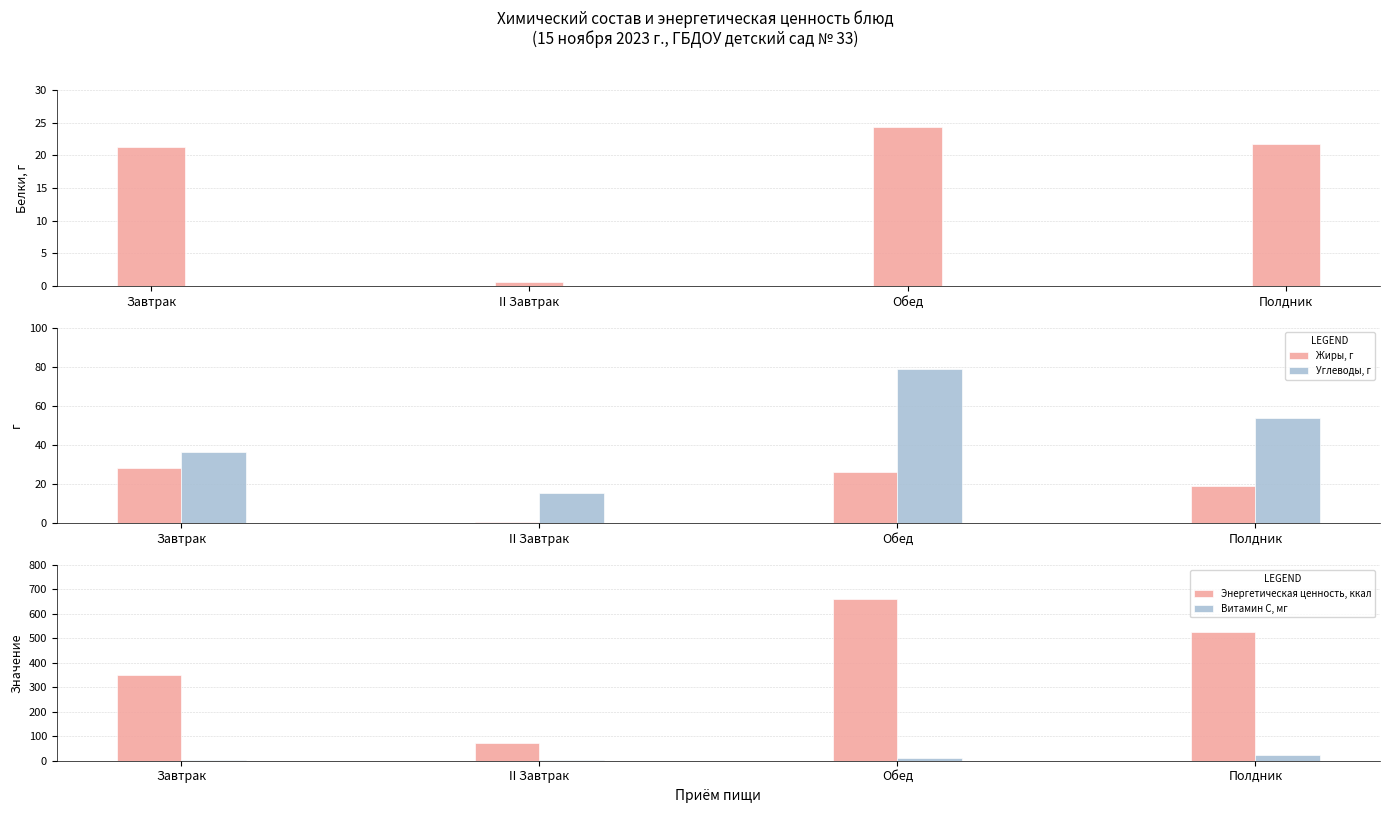

Which series changed the most between II Завтрак and Полдник?

Энергетическая ценность, ккал